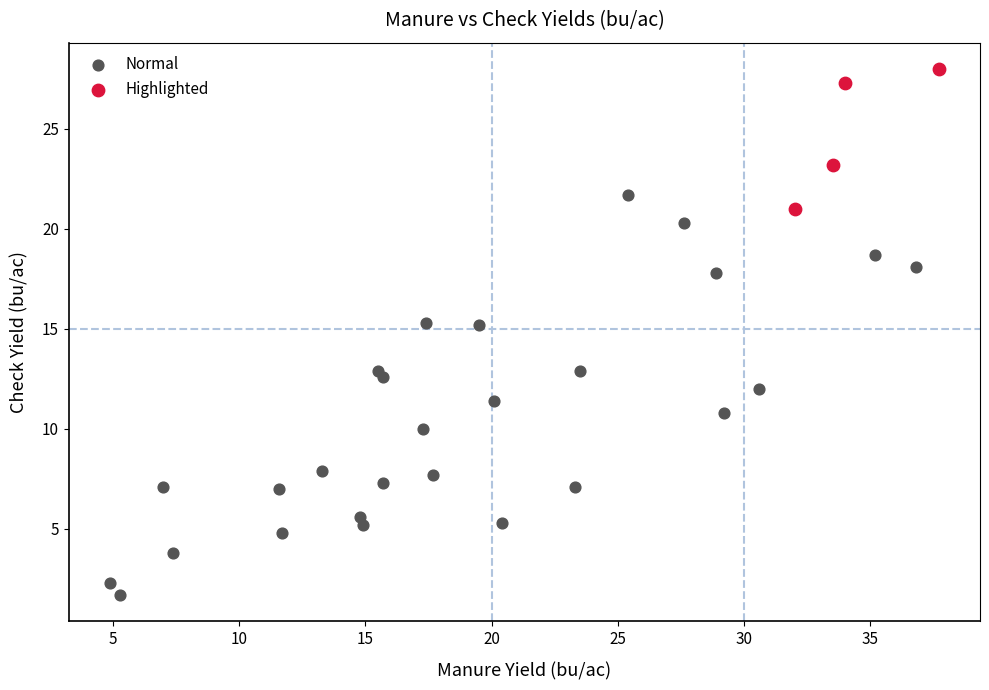

Which series contains the lowest Y value?

Normal